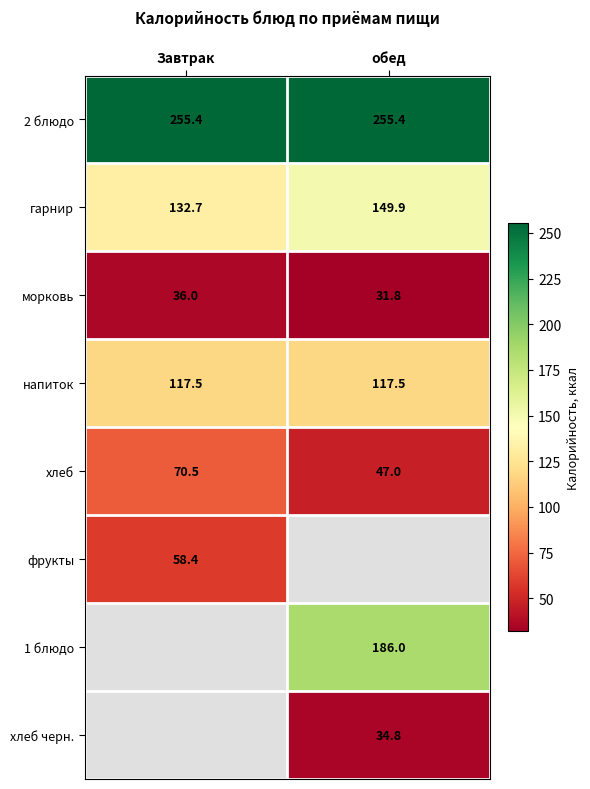

Is the value of 2 блюдо at Завтрак greater than the value of фрукты at Завтрак?

Yes